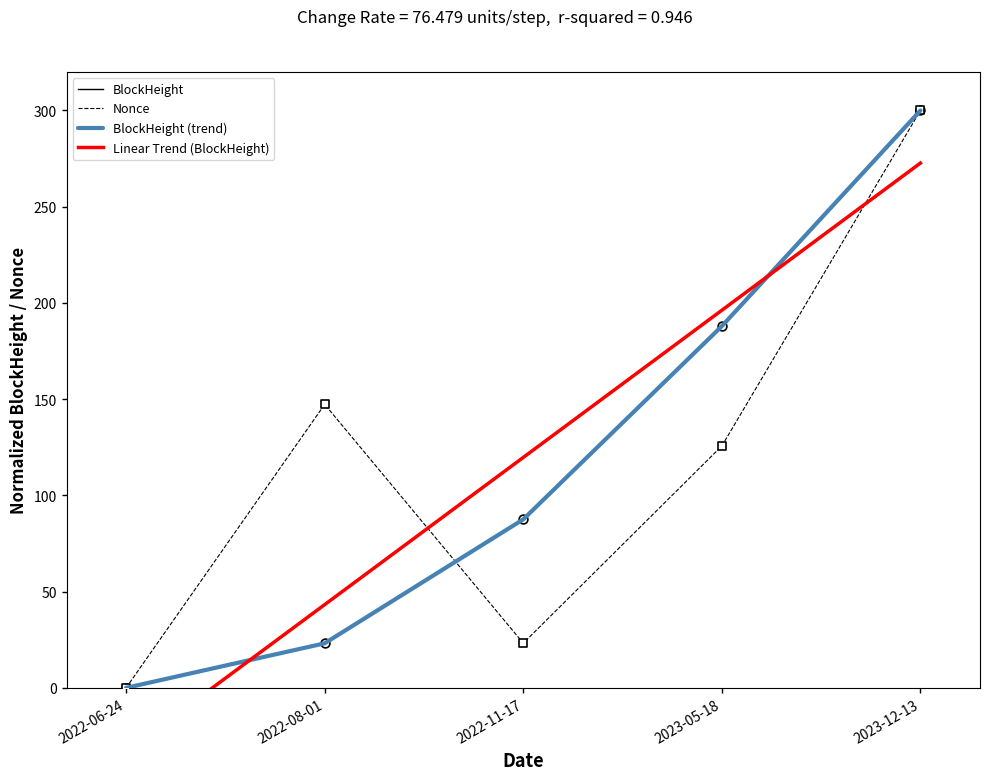

At how many categories does at least one series exceed 104?

4